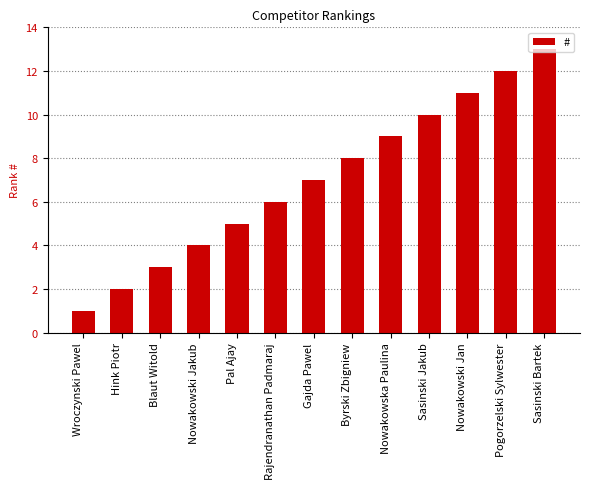

True or false: the data shows 3 at Sasinski Bartek.

False